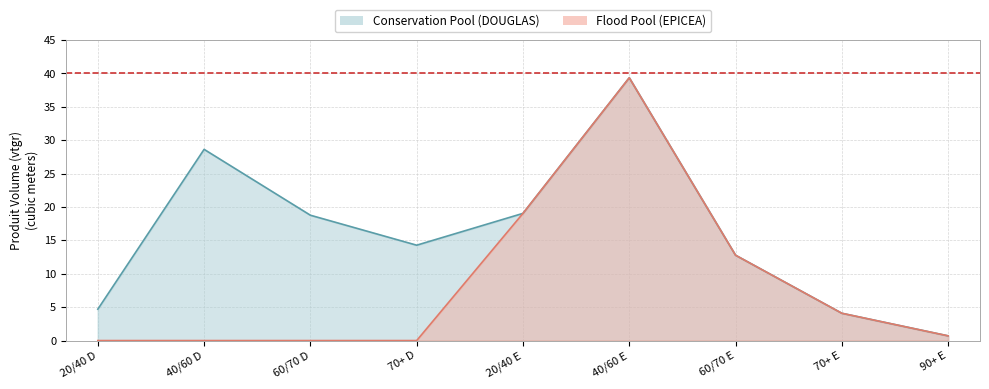

The chart shows a value of 0.0 at 60/70 D. True or false?

True